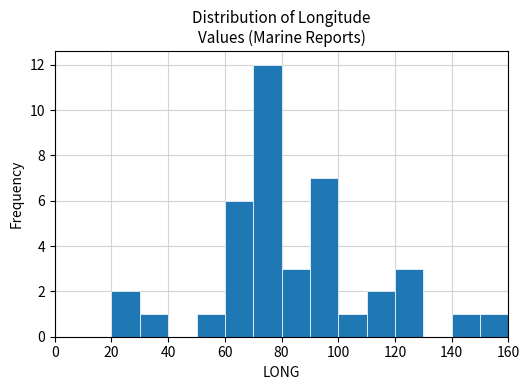

Reading left to right, list every bar in this chart as the range it spans on the x-axis followed by its height. The values are not printed on the chart, so give them approximately, as read against the axis.

0 to 10: 0
10 to 20: 0
20 to 30: 2
30 to 40: 1
40 to 50: 0
50 to 60: 1
60 to 70: 6
70 to 80: 12
80 to 90: 3
90 to 100: 7
100 to 110: 1
110 to 120: 2
120 to 130: 3
130 to 140: 0
140 to 150: 1
150 to 160: 1